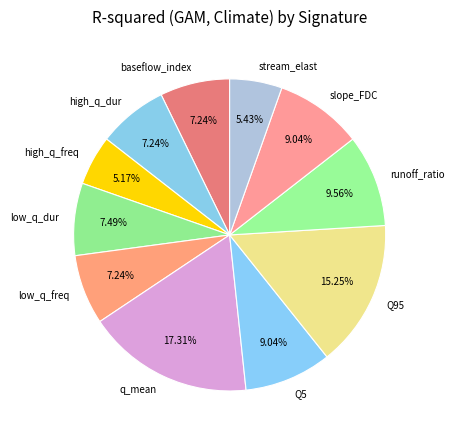

Does Q5 represent more than half of the total?

No